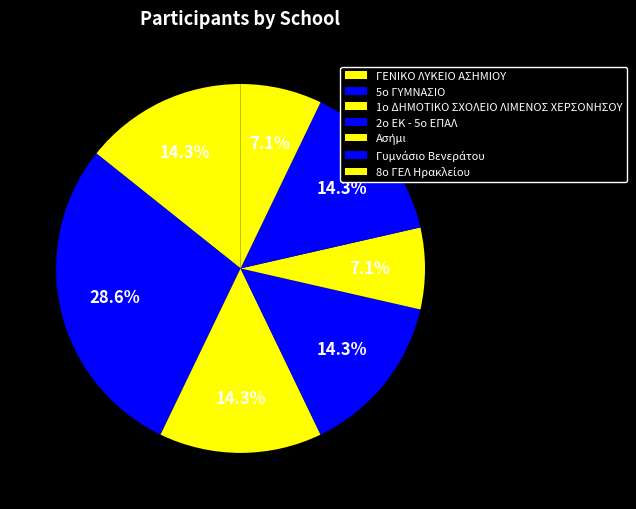

Combined, what portion of the pie is 5ο ΓΥΜΝΑΣΙΟ and 1ο ΔΗΜΟΤΙΚΟ ΣΧΟΛΕΙΟ ΛΙΜΕΝΟΣ ΧΕΡΣΟΝΗΣΟΥ?

42.9%